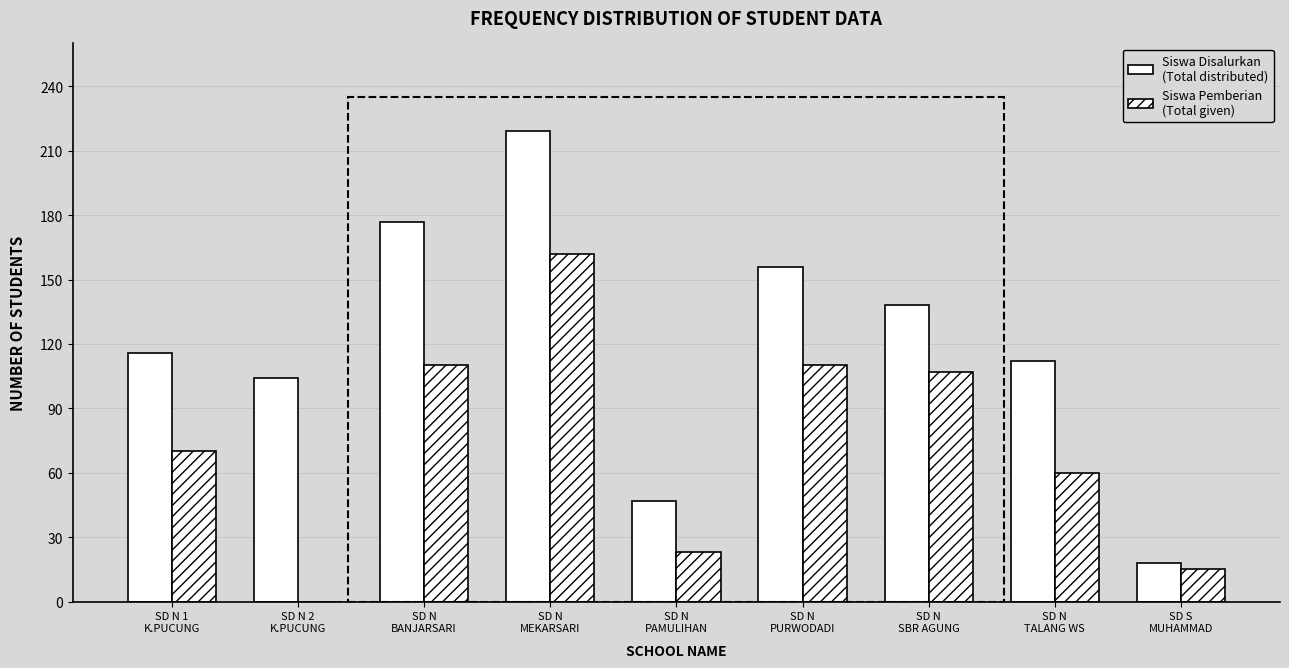

Count the number of categories in the chart.

9